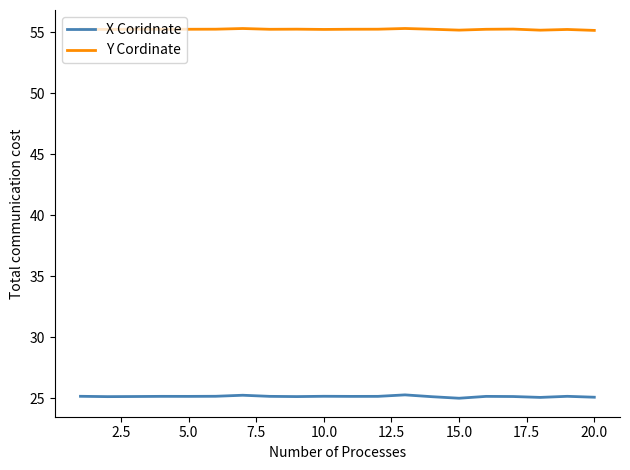

Count the number of data series in this chart.

2